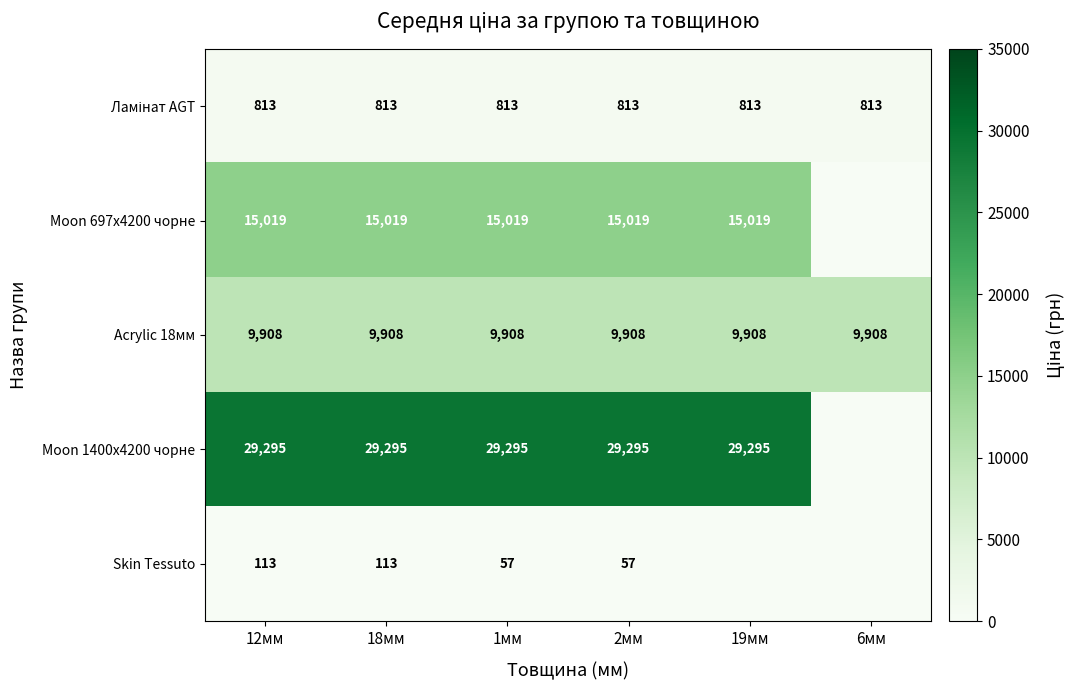

Is the value of Skin Tessuto at 1мм greater than the value of Moon 697x4200 чорне at 12мм?

No